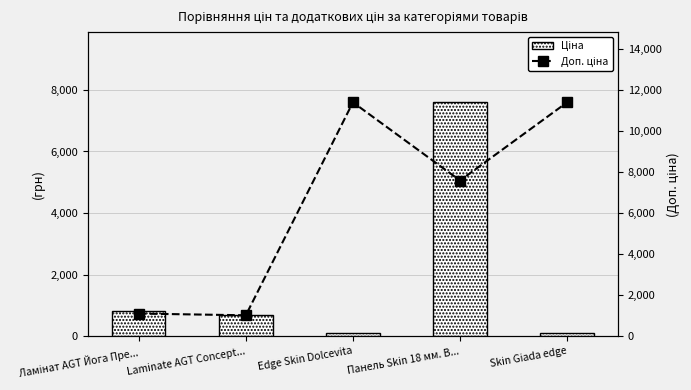

Which label corresponds to the smallest value in the chart?

Edge Skin Dolcevita